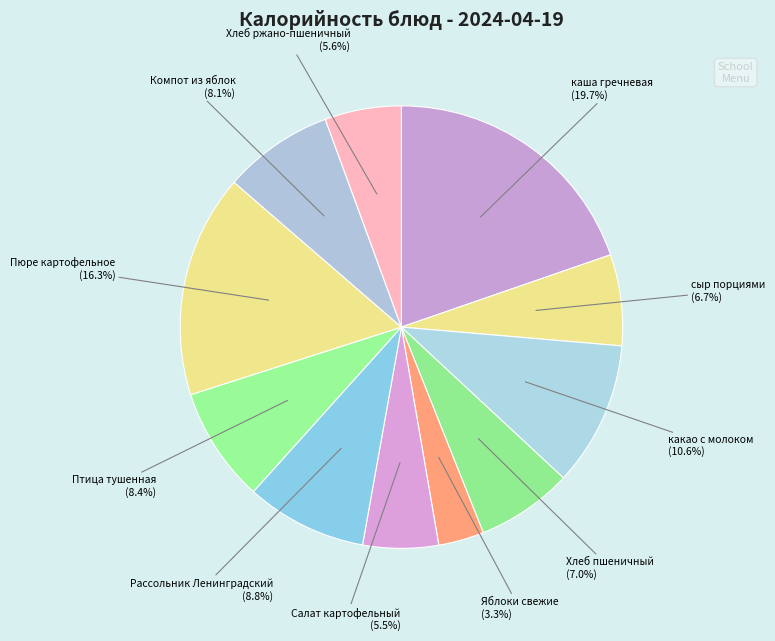

What portion of the pie excludes сыр порциями (6.7%)?

93.3%